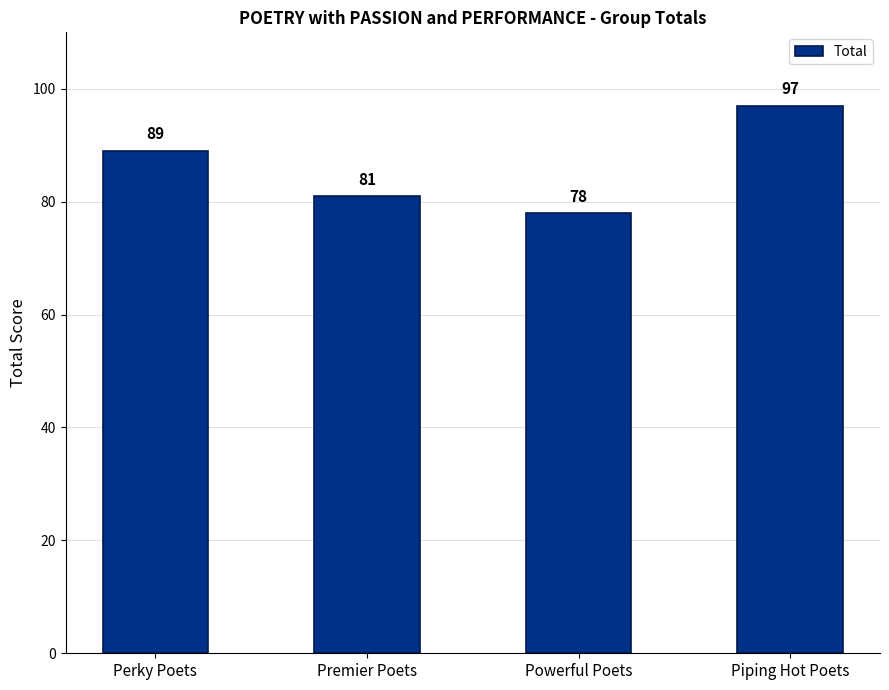

At which label is the value closest to 87?

Perky Poets